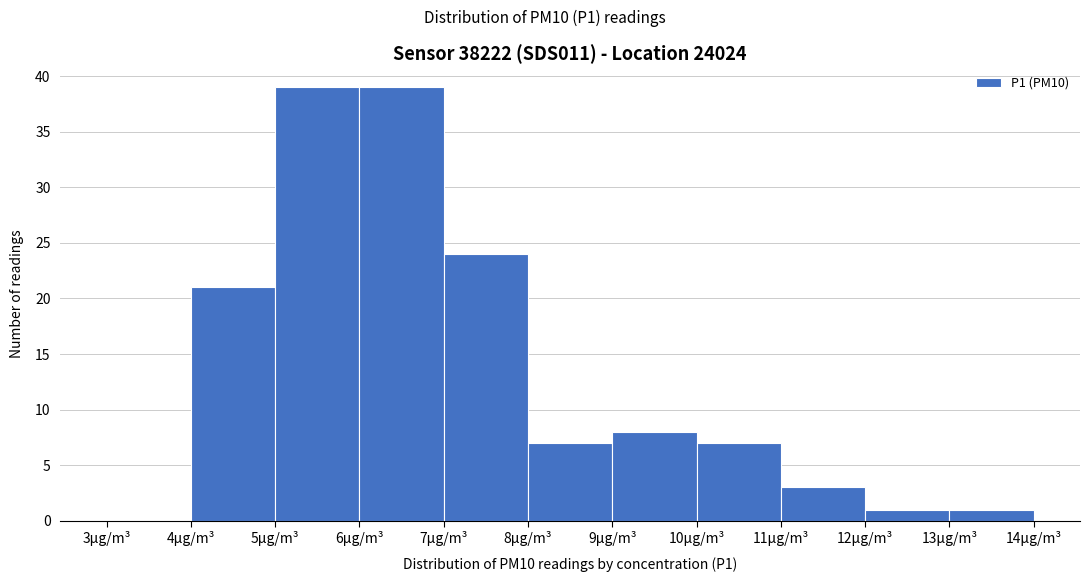

How tall is the bar that spans 11 to 12 on the x-axis? The values are not printed on the chart, so give them approximately, as read against the axis.

3